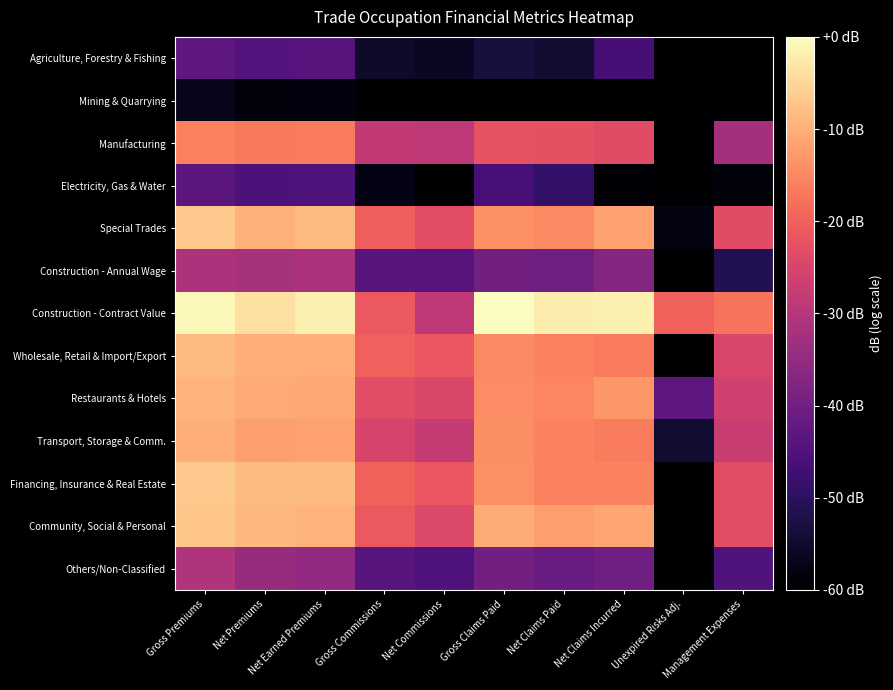

Reading left to right, transcribe all the data shown in this chart.

Agriculture, Forestry & Fishing: Gross Premiums=-43.0	Net Premiums=-44.2	Net Earned Premiums=-44.0	Gross Commissions=-55.2	Net Commissions=-56.2	Gross Claims Paid=-53.3	Net Claims Paid=-54.2	Net Claims Incurred=-46.6	Unexpired Risks Adj.=-83.7	Management Expenses=-60.7
Mining & Quarrying: Gross Premiums=-57.0	Net Premiums=-58.7	Net Earned Premiums=-58.2	Gross Commissions=-73.5	Net Commissions=-73.6	Gross Claims Paid=-73.3	Net Claims Paid=-76.6	Net Claims Incurred=-68.4	Unexpired Risks Adj.=-83.9	Management Expenses=-76.0
Manufacturing: Gross Premiums=-15.8	Net Premiums=-16.8	Net Earned Premiums=-16.5	Gross Commissions=-28.2	Net Commissions=-28.8	Gross Claims Paid=-22.0	Net Claims Paid=-22.5	Net Claims Incurred=-23.5	Unexpired Risks Adj.=-71.1	Management Expenses=-32.5
Electricity, Gas & Water: Gross Premiums=-43.3	Net Premiums=-45.3	Net Earned Premiums=-45.1	Gross Commissions=-57.8	Net Commissions=-61.9	Gross Claims Paid=-46.3	Net Claims Paid=-49.0	Net Claims Incurred=-59.2	Unexpired Risks Adj.=-102.2	Management Expenses=-58.9
Special Trades: Gross Premiums=-7.0	Net Premiums=-9.8	Net Earned Premiums=-8.8	Gross Commissions=-20.3	Net Commissions=-23.0	Gross Claims Paid=-14.0	Net Claims Paid=-14.8	Net Claims Incurred=-11.9	Unexpired Risks Adj.=-58.0	Management Expenses=-23.5
Construction - Annual Wage: Gross Premiums=-31.4	Net Premiums=-32.2	Net Earned Premiums=-31.3	Gross Commissions=-43.6	Net Commissions=-43.9	Gross Claims Paid=-39.9	Net Claims Paid=-40.2	Net Claims Incurred=-37.2	Unexpired Risks Adj.=-98.4	Management Expenses=-51.6
Construction - Contract Value: Gross Premiums=-0.7	Net Premiums=-3.8	Net Earned Premiums=-1.8	Gross Commissions=-21.3	Net Commissions=-28.6	Gross Claims Paid=0.0	Net Claims Paid=-2.3	Net Claims Incurred=-1.8	Unexpired Risks Adj.=-19.7	Management Expenses=-17.4
Wholesale, Retail & Import/Export: Gross Premiums=-8.5	Net Premiums=-10.2	Net Earned Premiums=-10.2	Gross Commissions=-20.0	Net Commissions=-21.5	Gross Claims Paid=-14.6	Net Claims Paid=-15.9	Net Claims Incurred=-16.2	Unexpired Risks Adj.=-124.4	Management Expenses=-24.7
Restaurants & Hotels: Gross Premiums=-9.5	Net Premiums=-10.6	Net Earned Premiums=-11.0	Gross Commissions=-23.4	Net Commissions=-24.5	Gross Claims Paid=-14.3	Net Claims Paid=-15.2	Net Claims Incurred=-13.0	Unexpired Risks Adj.=-42.8	Management Expenses=-26.2
Transport, Storage & Comm.: Gross Premiums=-9.9	Net Premiums=-12.0	Net Earned Premiums=-11.9	Gross Commissions=-25.1	Net Commissions=-27.8	Gross Claims Paid=-14.1	Net Claims Paid=-15.6	Net Claims Incurred=-16.3	Unexpired Risks Adj.=-54.4	Management Expenses=-27.3
Financing, Insurance & Real Estate: Gross Premiums=-6.8	Net Premiums=-8.7	Net Earned Premiums=-8.6	Gross Commissions=-19.9	Net Commissions=-21.8	Gross Claims Paid=-14.0	Net Claims Paid=-15.6	Net Claims Incurred=-15.6	Unexpired Risks Adj.=-64.5	Management Expenses=-23.2
Community, Social & Personal: Gross Premiums=-7.2	Net Premiums=-9.1	Net Earned Premiums=-9.4	Gross Commissions=-21.2	Net Commissions=-24.1	Gross Claims Paid=-10.4	Net Claims Paid=-12.1	Net Claims Incurred=-11.1	Unexpired Risks Adj.=-68.7	Management Expenses=-23.0
Others/Non-Classified: Gross Premiums=-30.8	Net Premiums=-34.2	Net Earned Premiums=-35.4	Gross Commissions=-43.8	Net Commissions=-45.2	Gross Claims Paid=-39.9	Net Claims Paid=-41.5	Net Claims Incurred=-40.1	Unexpired Risks Adj.=-84.2	Management Expenses=-44.9